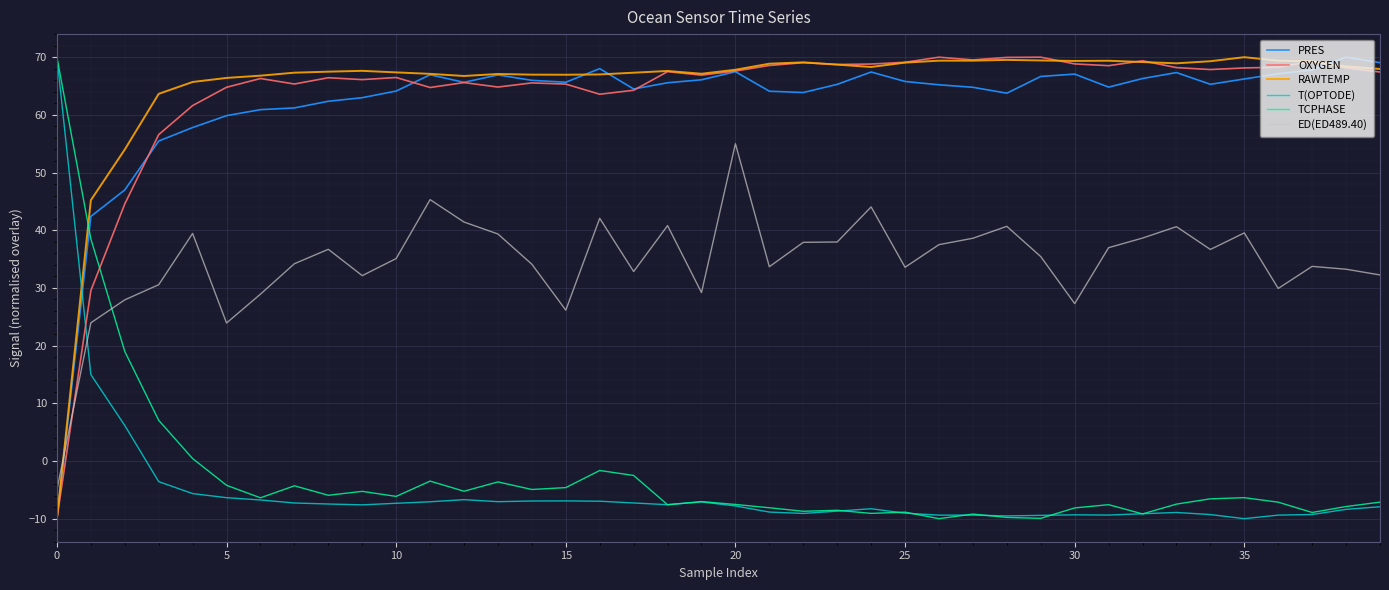

What is the minimum value for TCPHASE?

-10.0